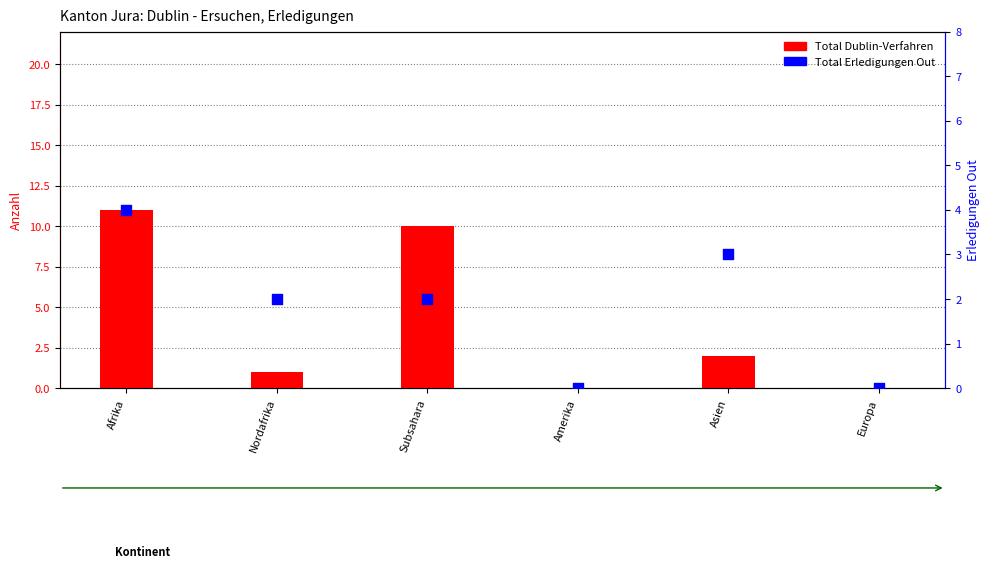

At which category is the sum across all series the highest?

Afrika